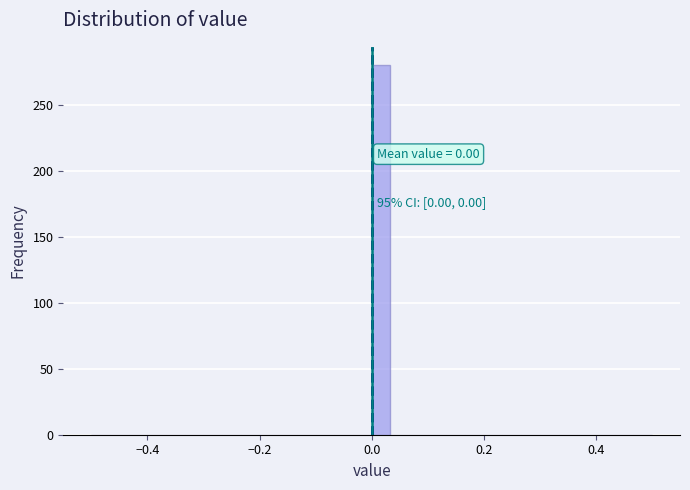

Around what value on the x-axis is the tallest bar? Give the approximate position of its centre, as read against the axis.

0.02